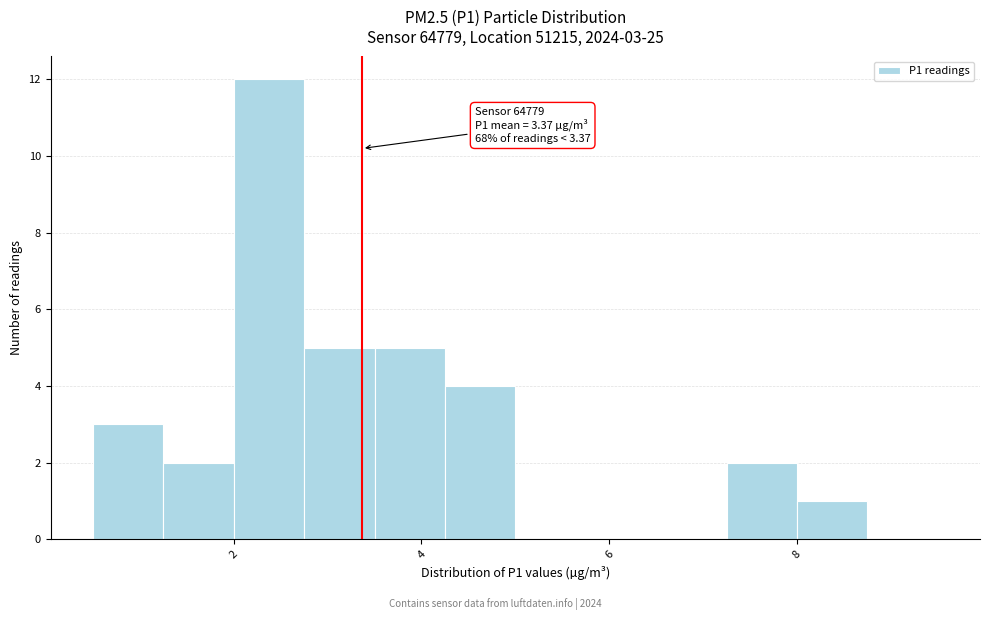

Around what value on the x-axis is the tallest bar? Give the approximate position of its centre, as read against the axis.

2.4